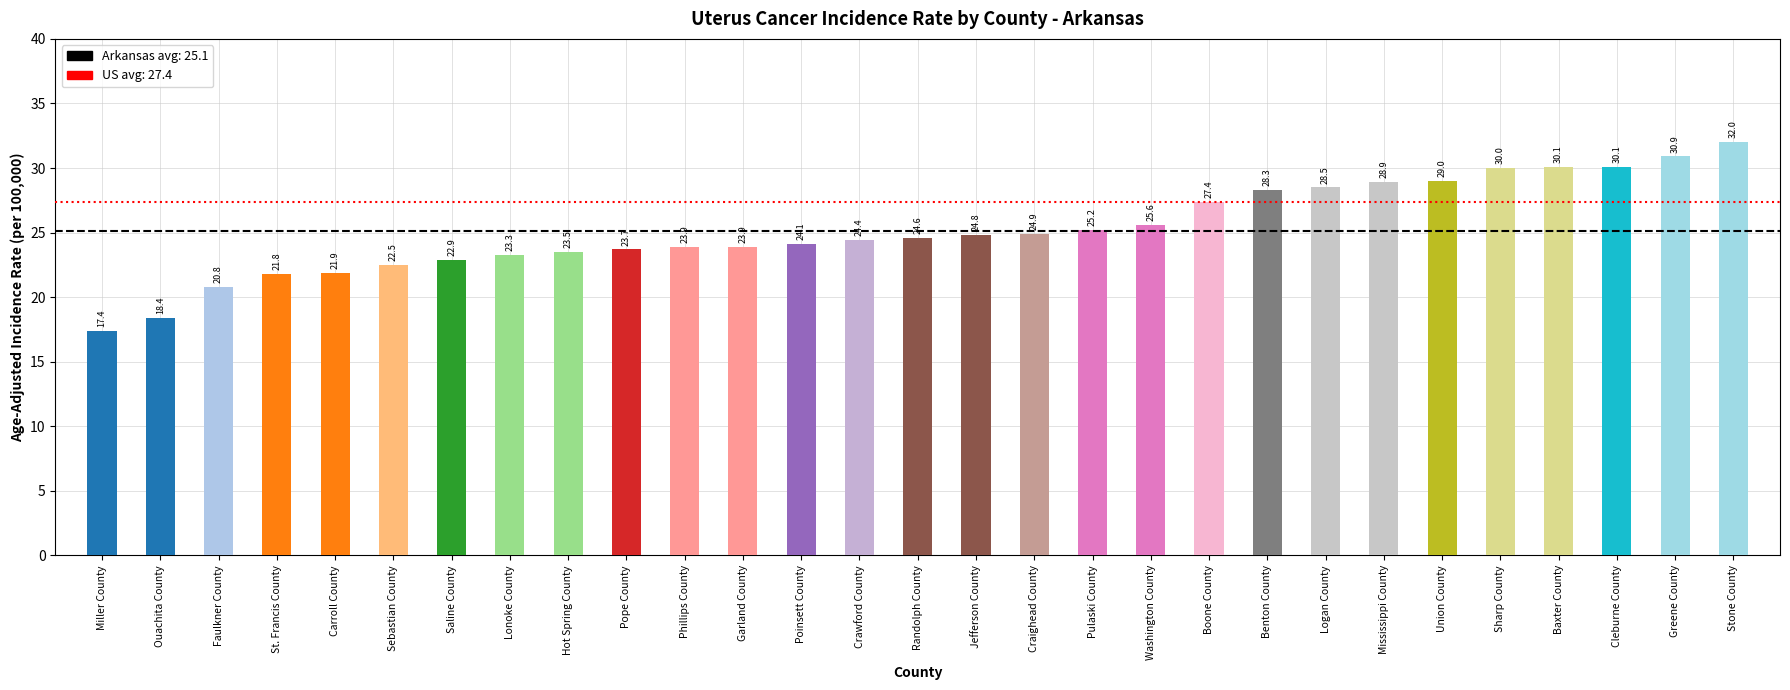

The value of Arkansas (25.1) at Miller County is 7.6. True or false?

False